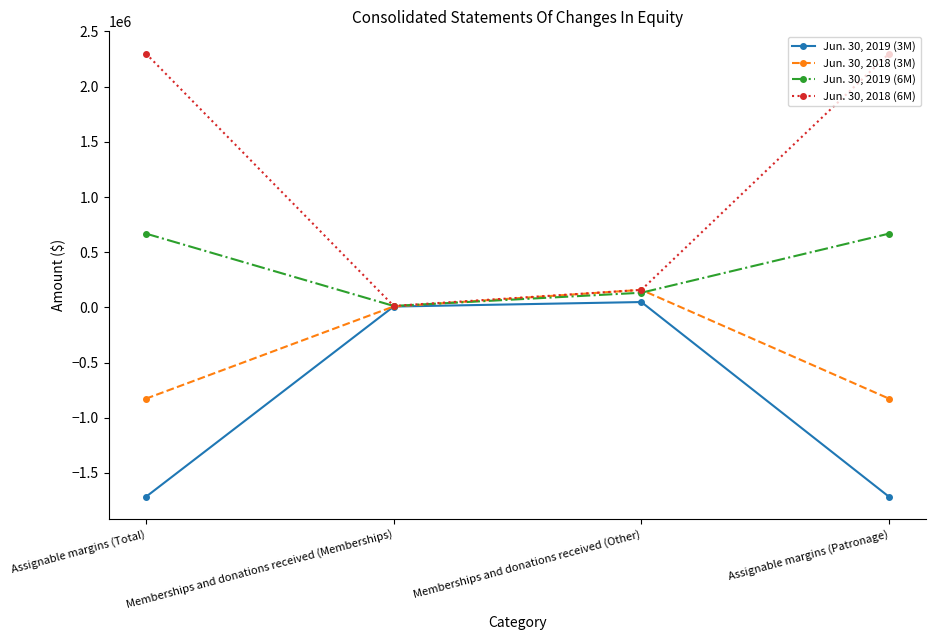

The value of Jun. 30, 2019 (6M) at Assignable margins (Total) is 668506. True or false?

True